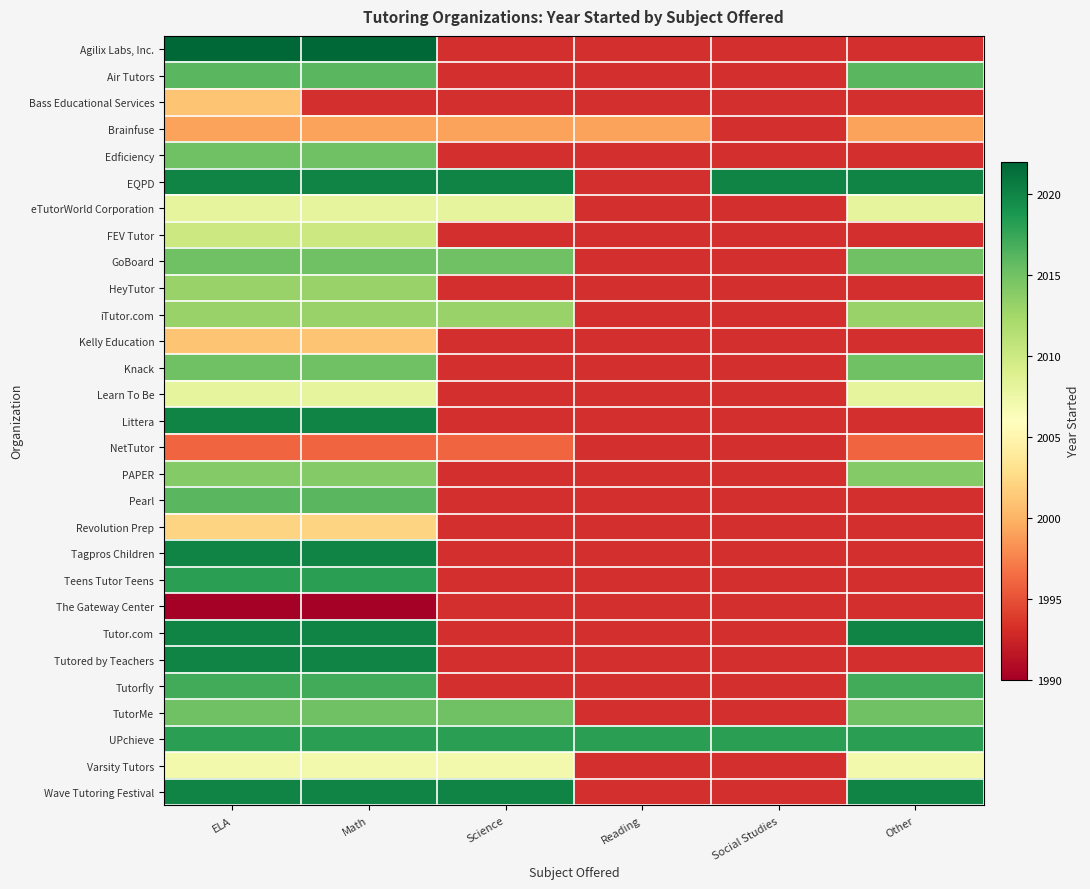

Is the value of UPchieve at Reading greater than the value of TutorMe at Social Studies?

No